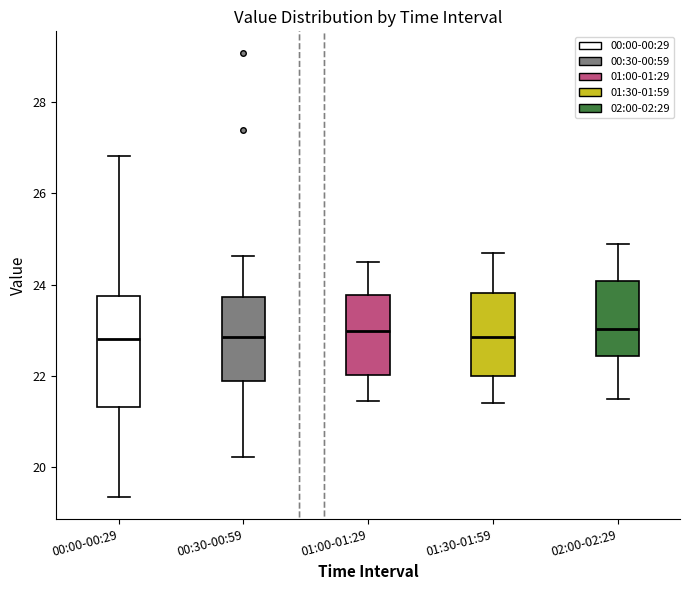

Reading left to right, transcribe this box plot: for each box, give where its median line is, the range the box spans, and where its two whiskers end, as read against the y-axis. The values are not printed on the chart, so give them approximately, as read against the axis.

00:00-00:29: median 22.8, box 21.4 to 23.8, whiskers 19.4 to 26.8
00:30-00:59: median 22.8, box 21.8 to 23.8, whiskers 20.2 to 24.6
01:00-01:29: median 23.0, box 22.0 to 23.8, whiskers 21.4 to 24.6
01:30-01:59: median 22.8, box 22.0 to 23.8, whiskers 21.4 to 24.8
02:00-02:29: median 23.0, box 22.4 to 24.0, whiskers 21.6 to 25.0